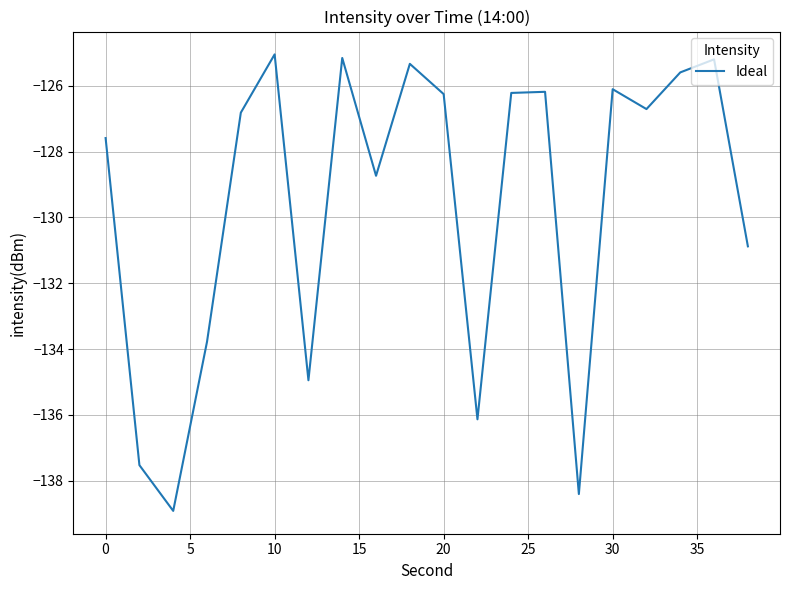

Does the chart have visible grid lines?

Yes